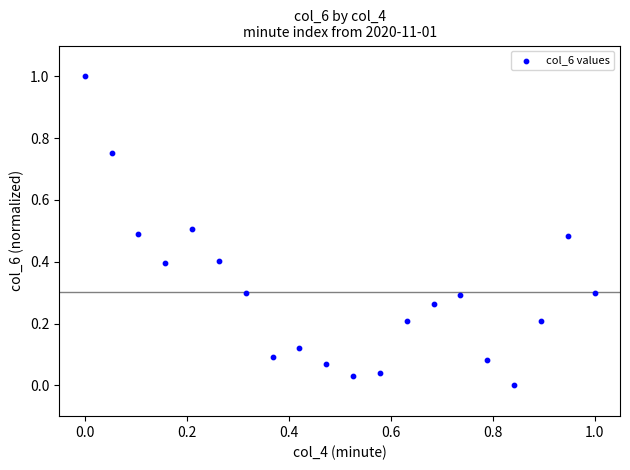

What is the range of Y values (max minus min)?

1.0